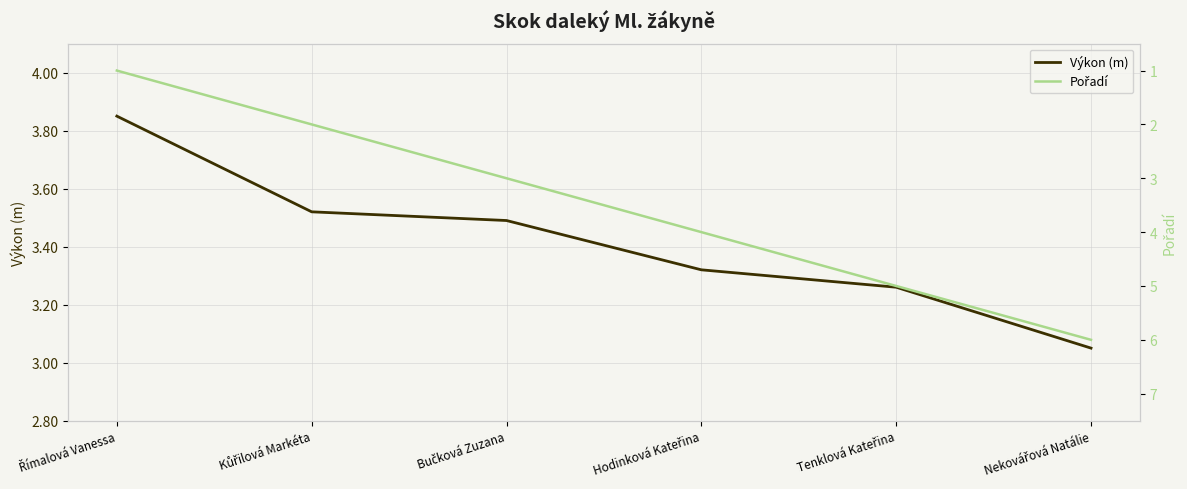

At how many categories does at least one series exceed 2?

6